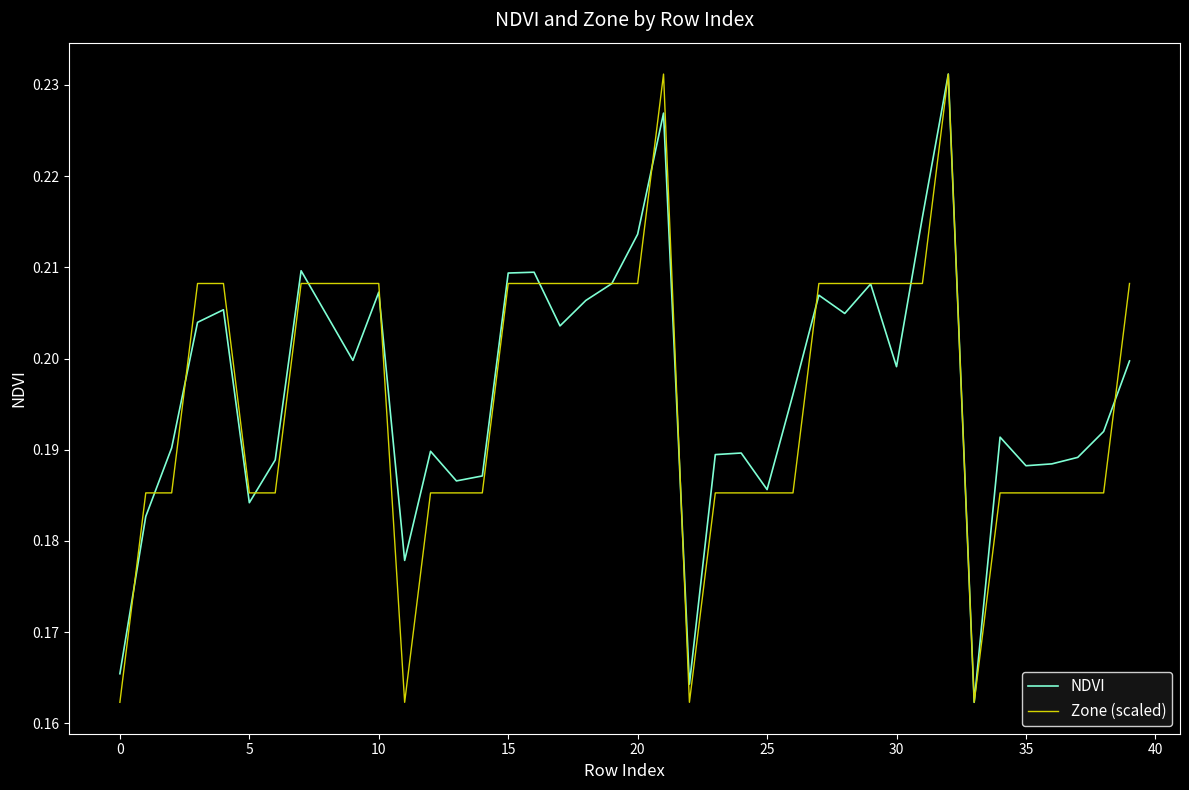

What are all the series names shown in the legend?

NDVI, Zone (scaled)